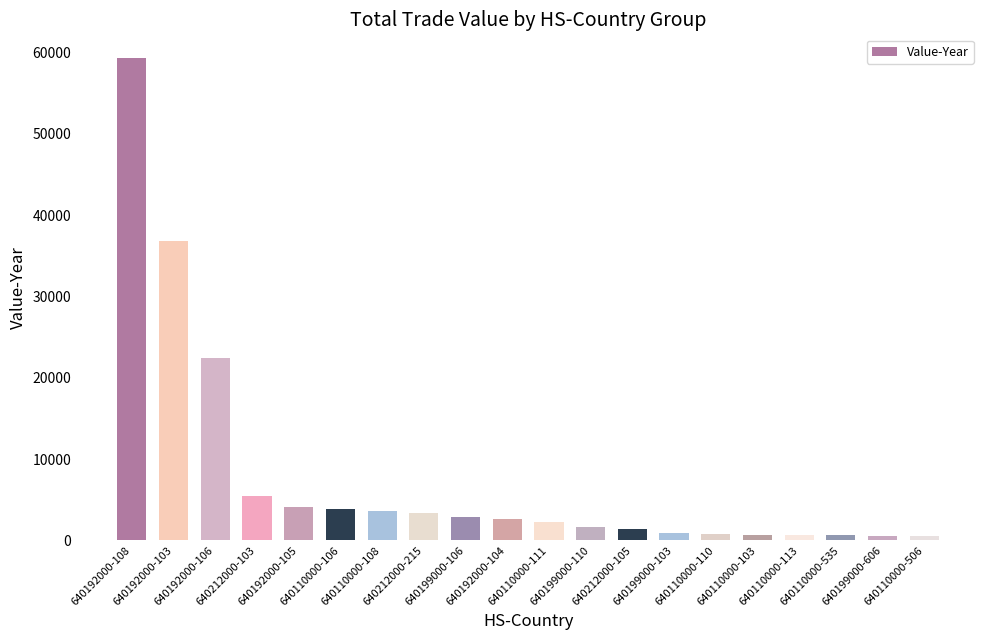

What is the greatest value displayed?

59294